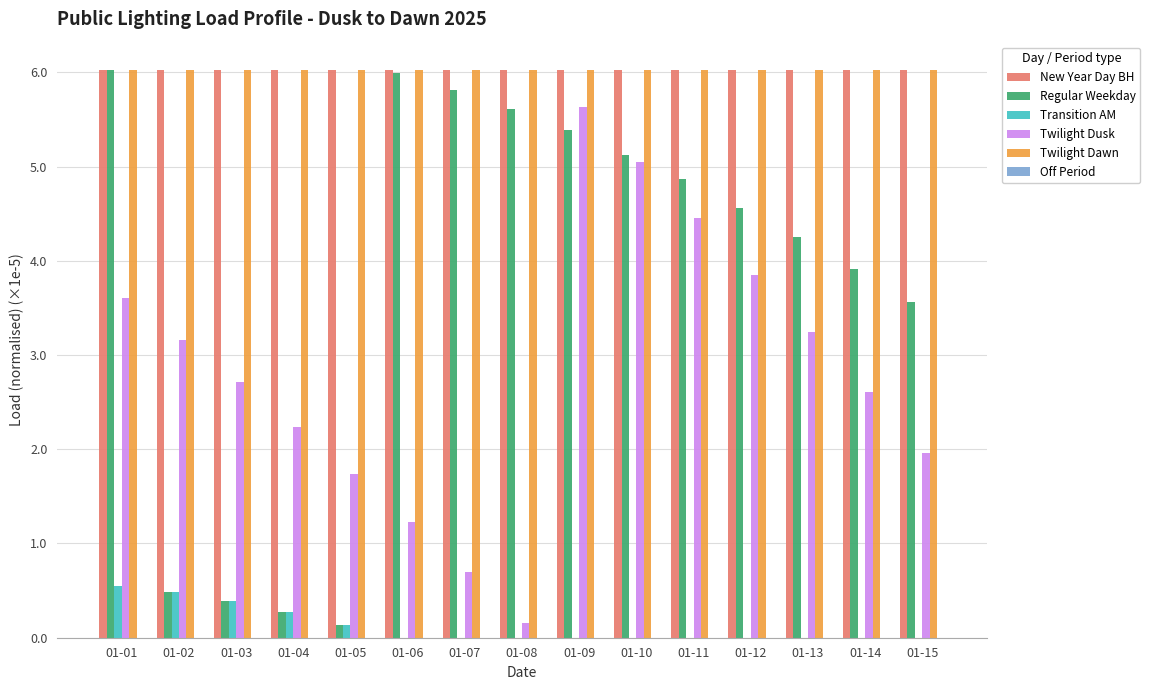

What is the spread (max minus min) of values at 01-09?

6.0